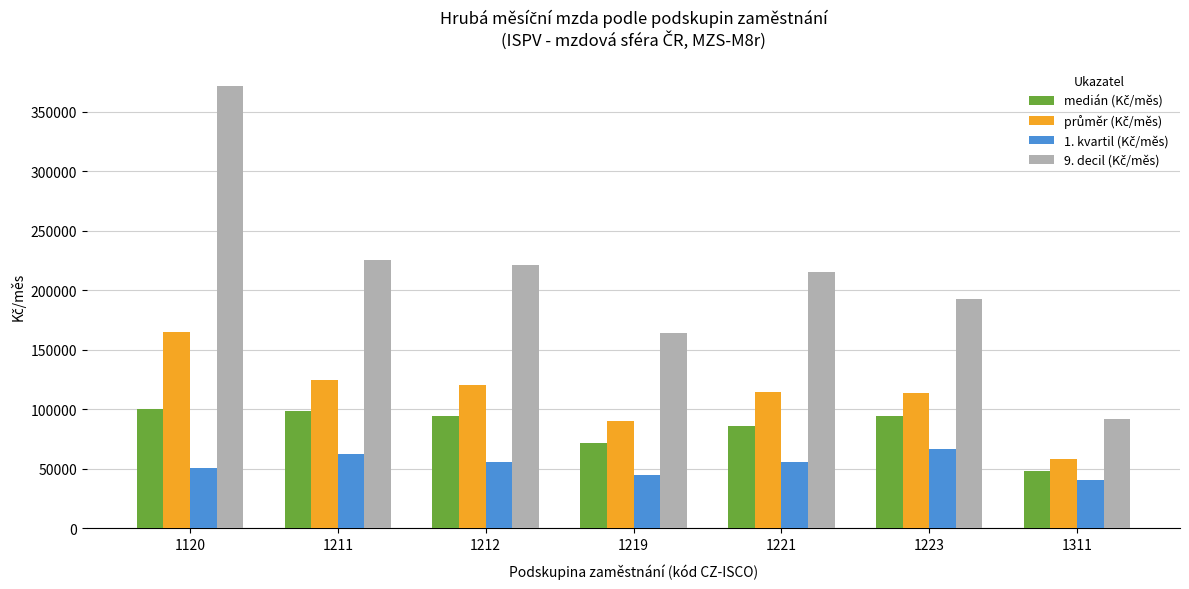

What is the spread (max minus min) of values at 1219?

119652.4